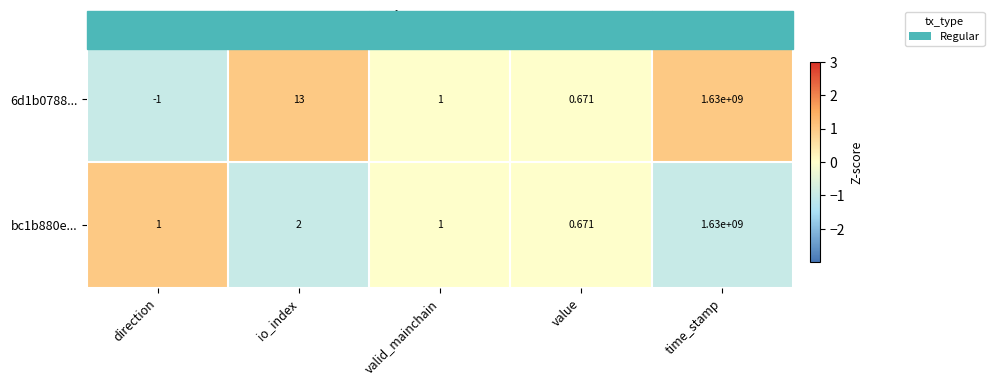

Where is bc1b880e... nearest to the value 815000000?

io_index